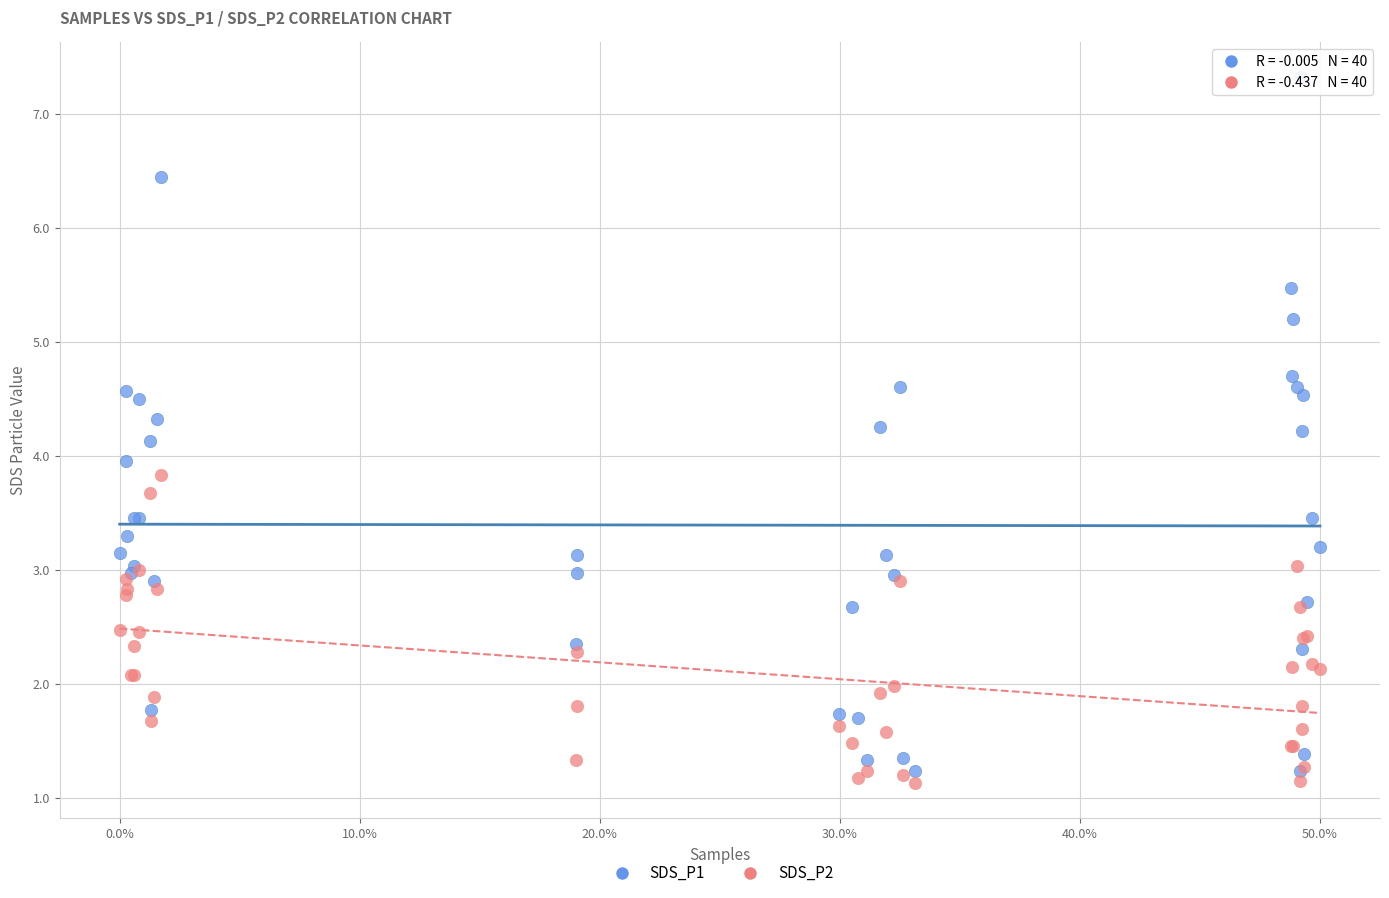

What are all the series names shown in the legend?

SDS_P1, SDS_P2